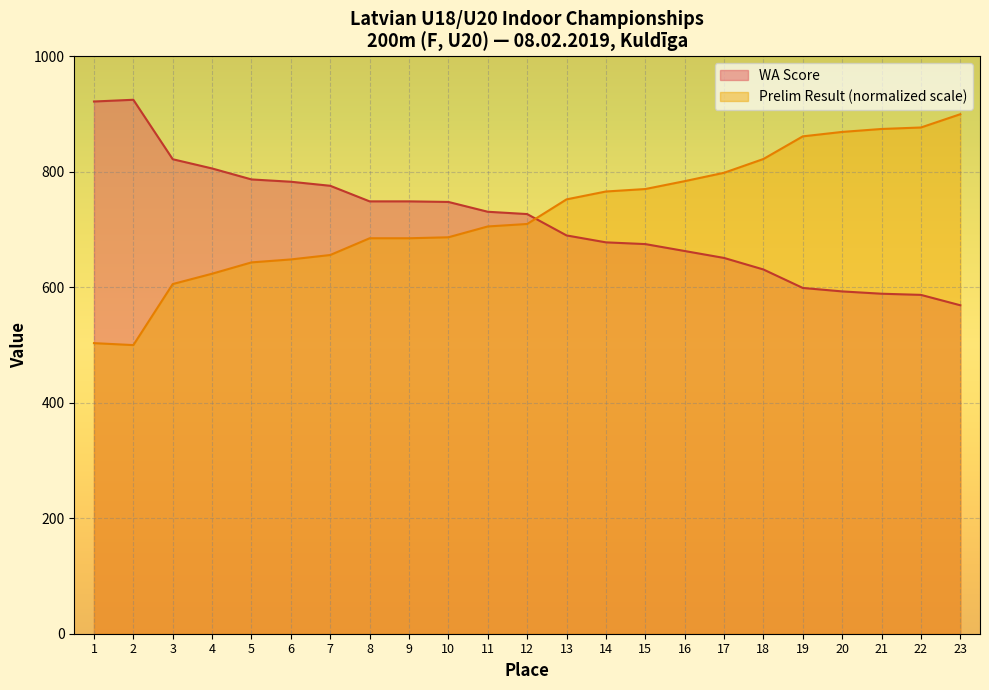

What is the sum of all Place values?

16729.0